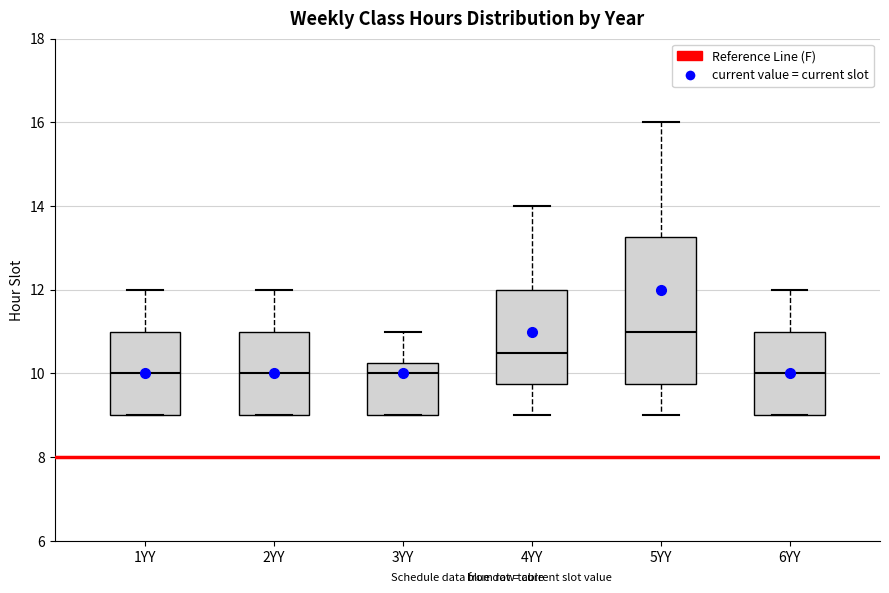

Which box has the highest median line?

5YY